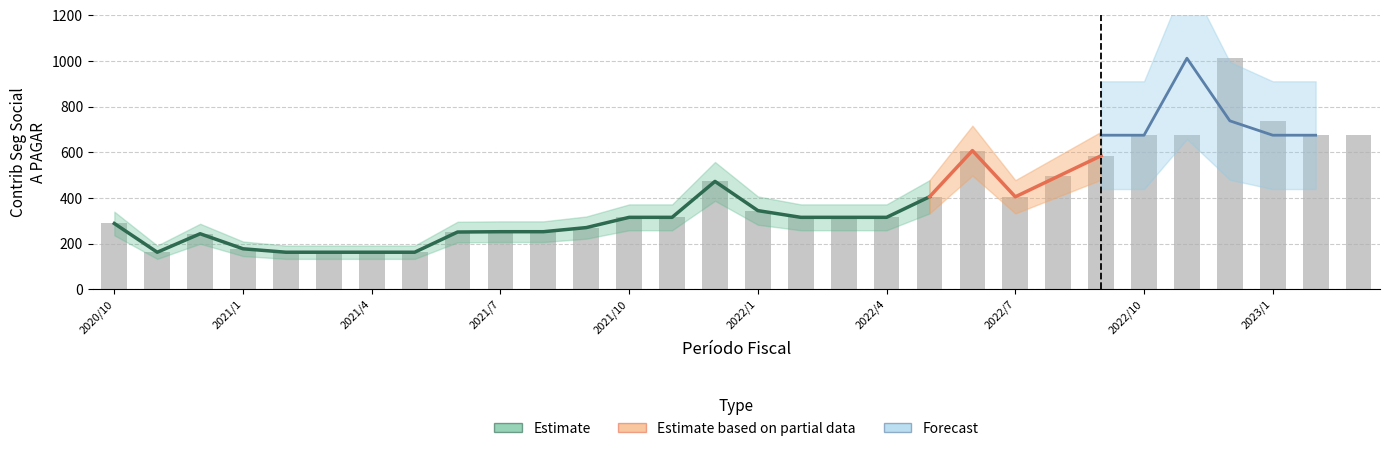

Between 2020/11 and 2022/5, which is larger?

2022/5